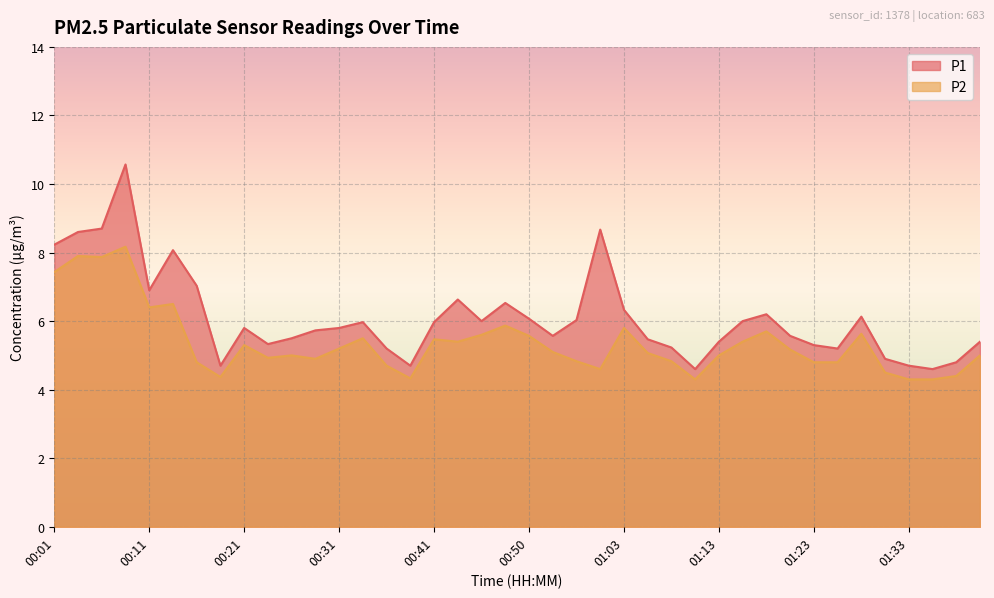

What is the total value across all series at 00:36?

9.9